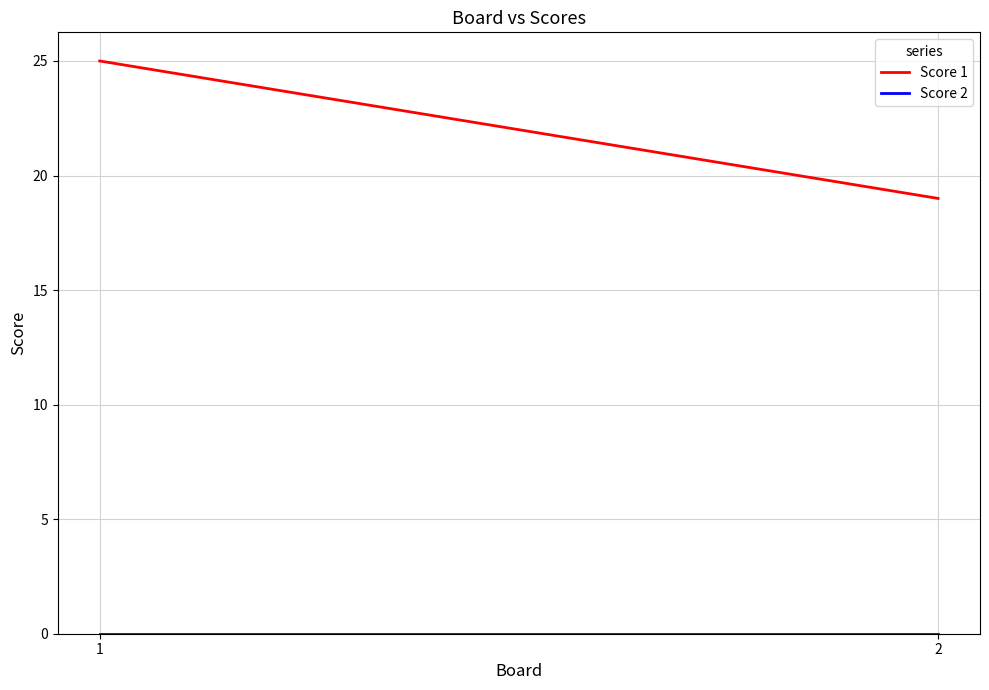

True or false: Score 1 has a value of 5 at 1.

False